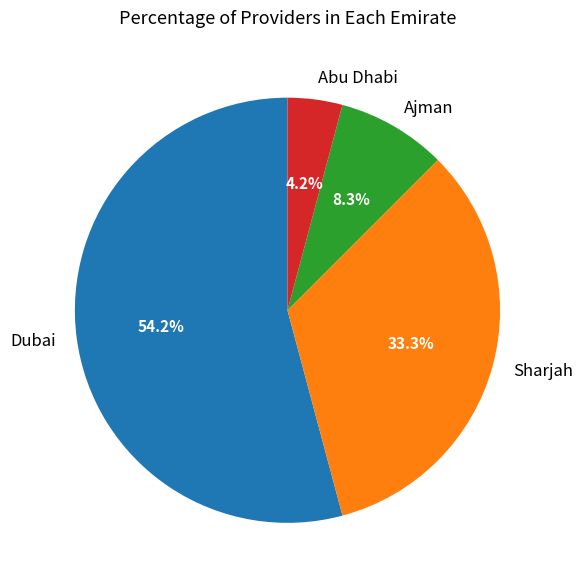

To the nearest percent, what portion does Ajman represent?

8%